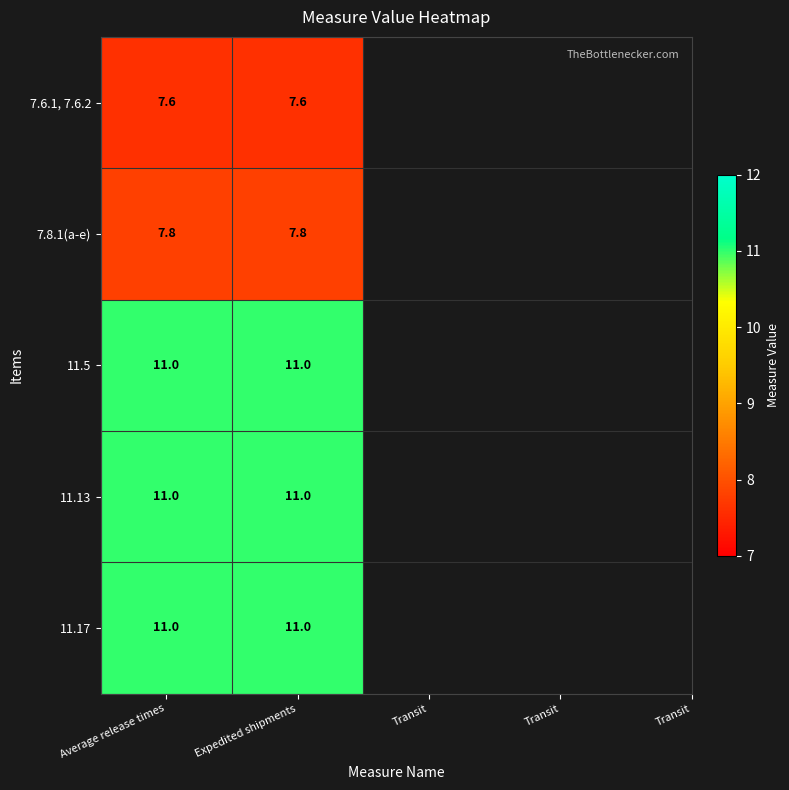

What is the spread (max minus min) of values at Expedited shipments?

3.4